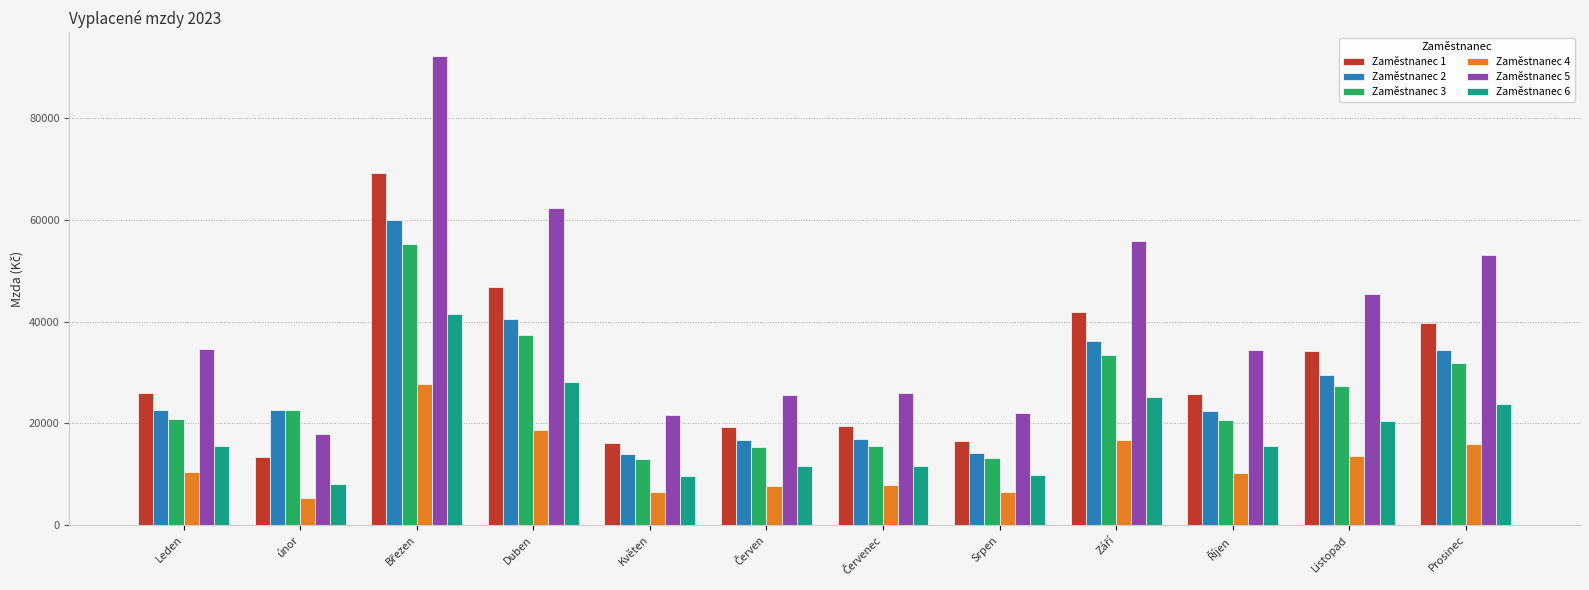

Which series has the largest range (max minus min)?

Zaměstnanec 5